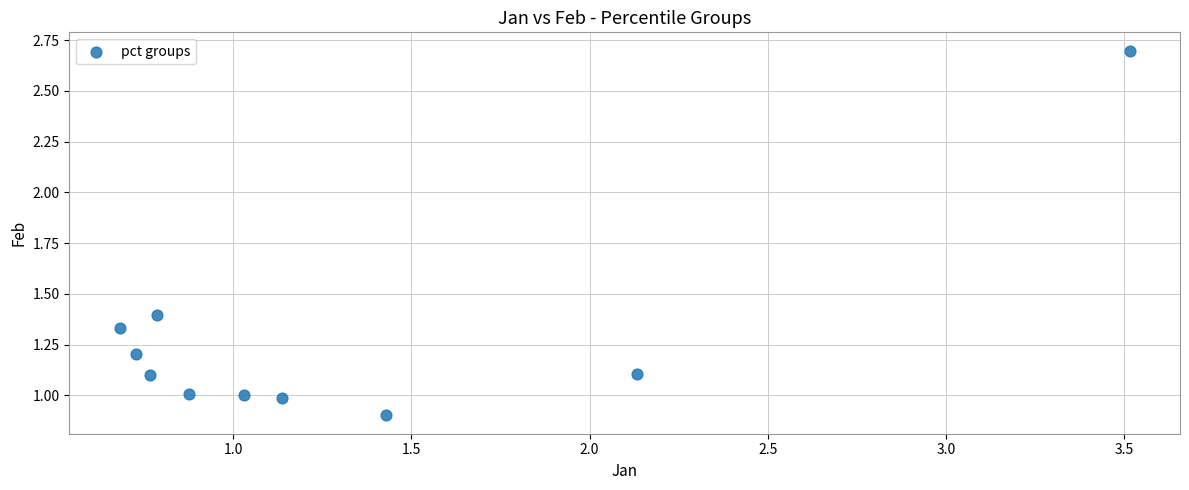

What is the range of Y values (max minus min)?

1.8